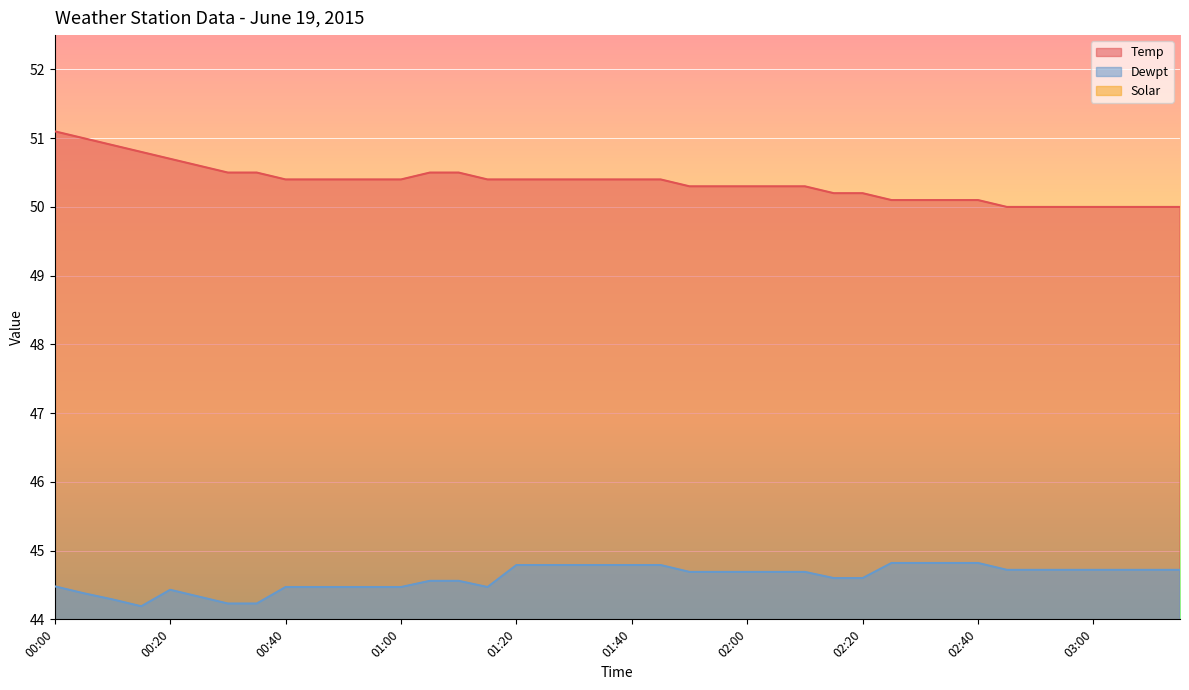

Which series has the largest range (max minus min)?

Temp